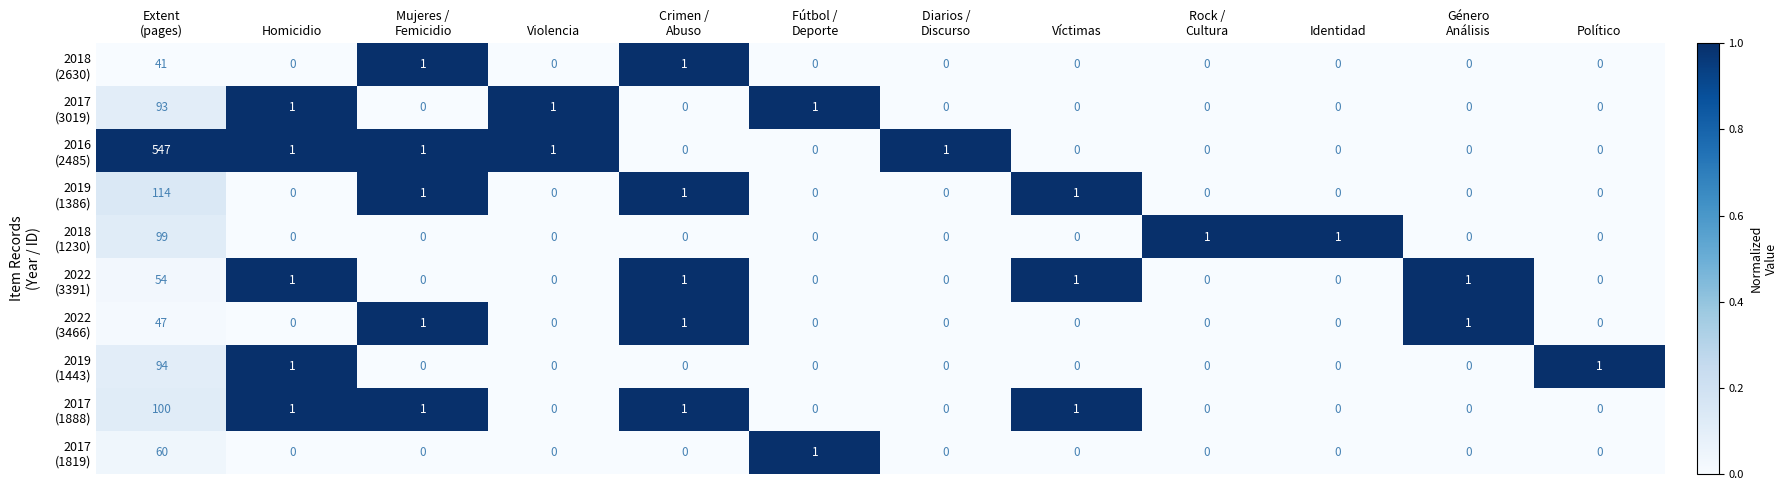

What is the greatest value displayed?

547